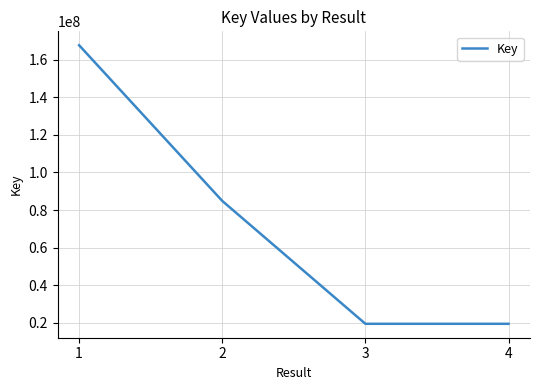

True or false: the data has more than 2 interior local peaks.

False